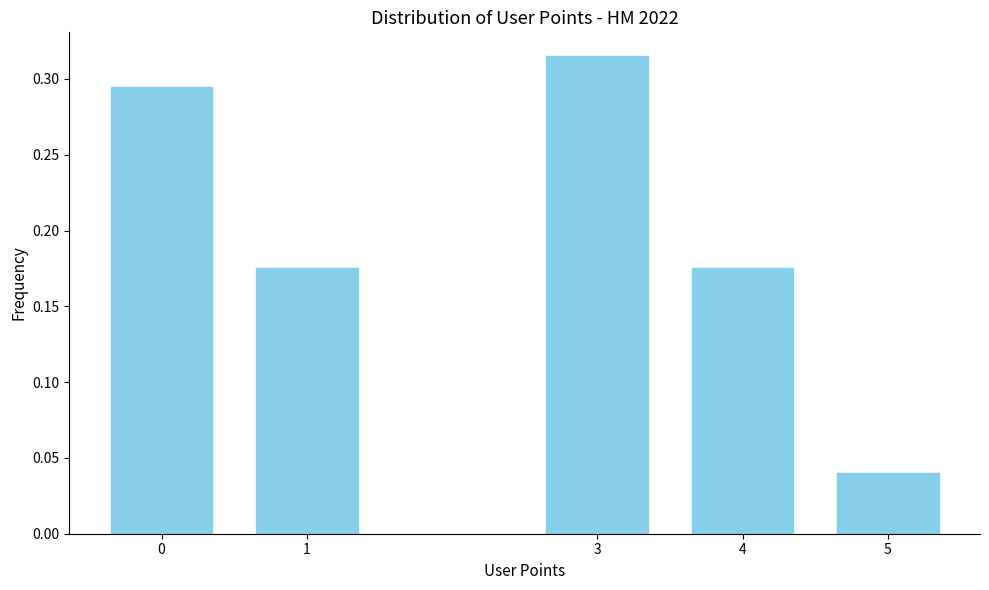

Between 3 and 0, which is larger?

3